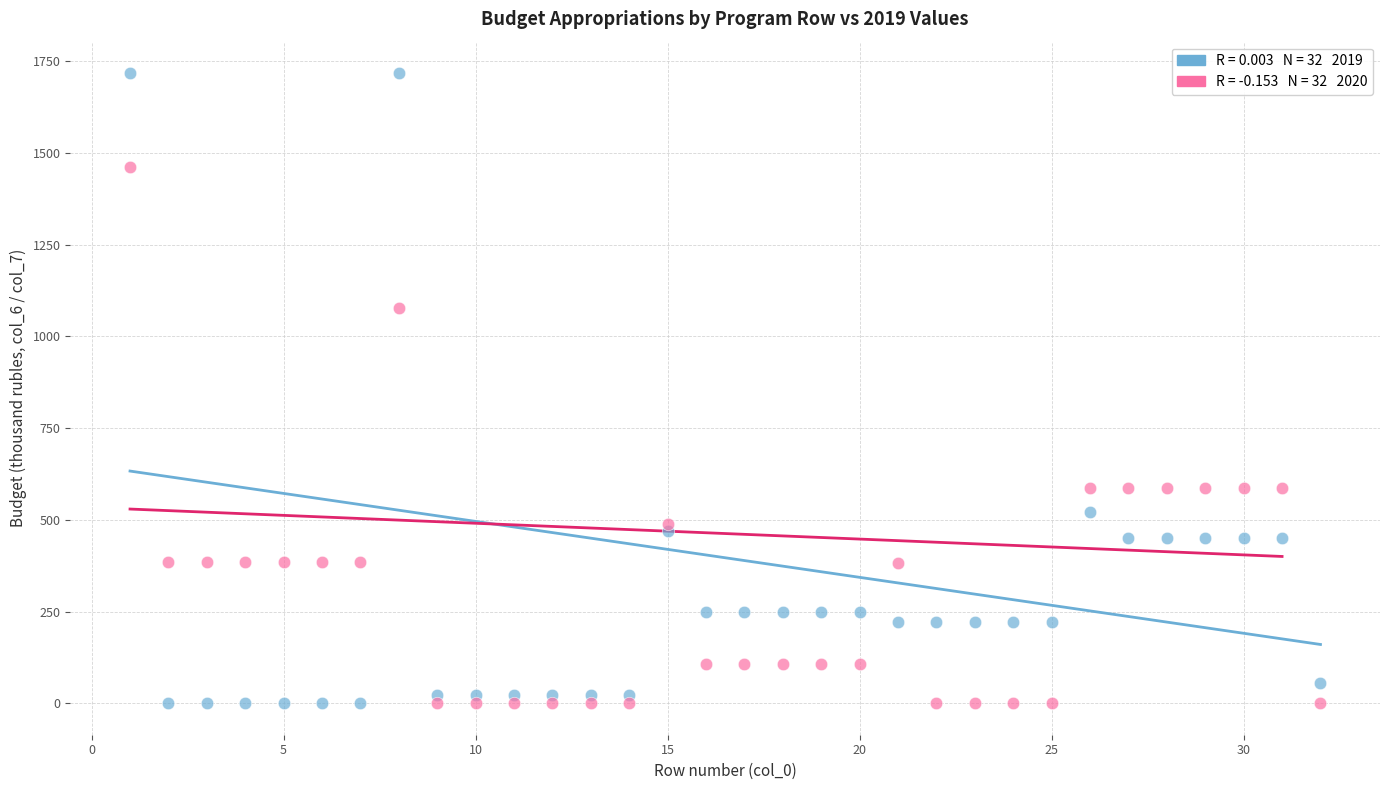

Across all series, what Y value is closest to 859?

1076.5